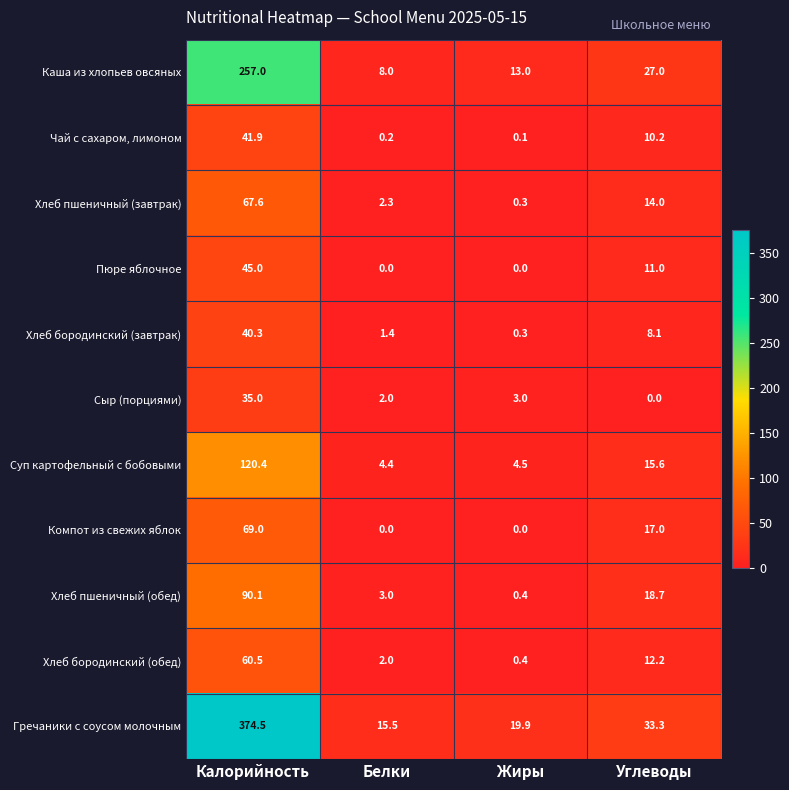

What is the sum of all Хлеб пшеничный (завтрак) values?

84.2